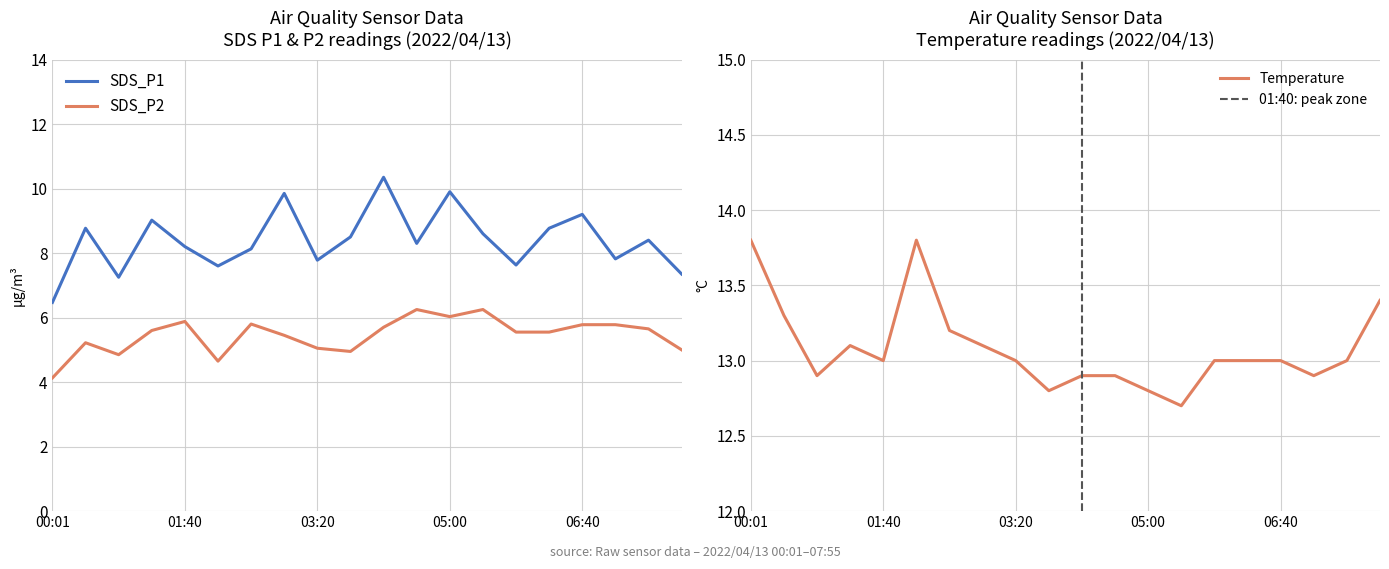

True or false: SDS_P1 has a value of 10.4 at 07:55.

False